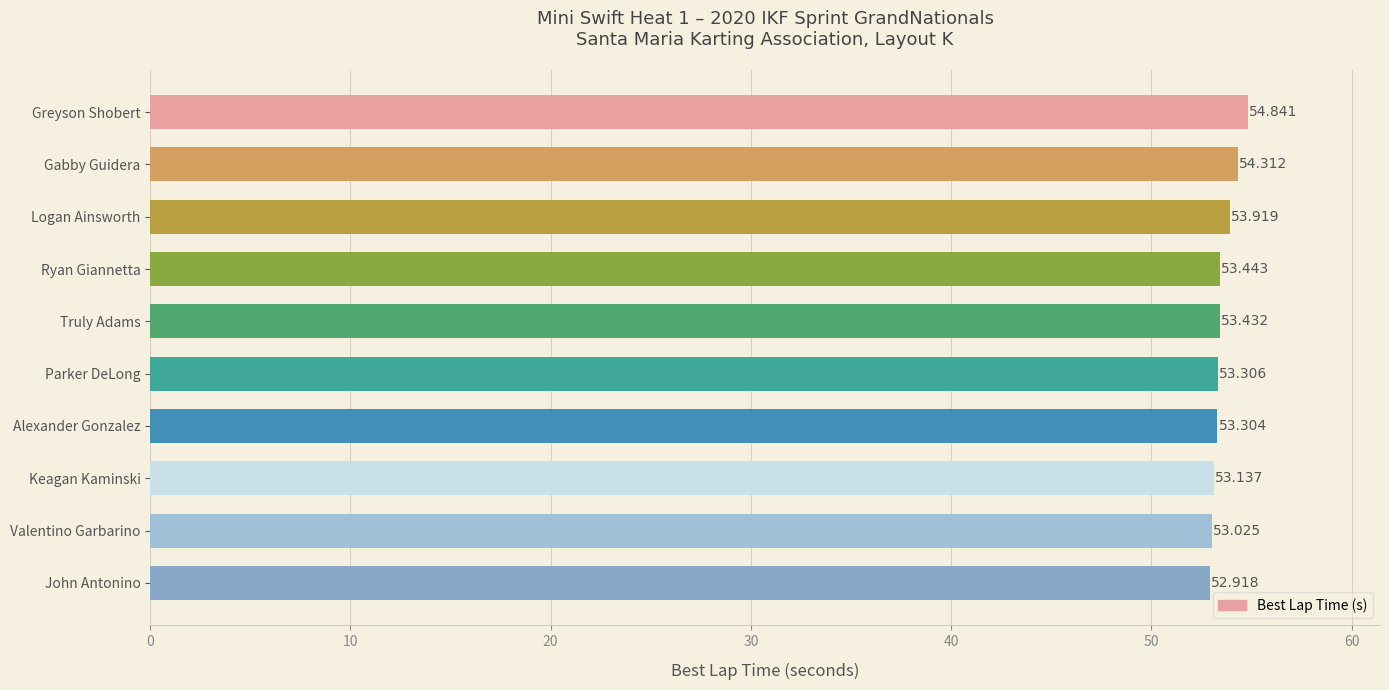

At which category does the chart reach its peak across all series?

Greyson Shobert